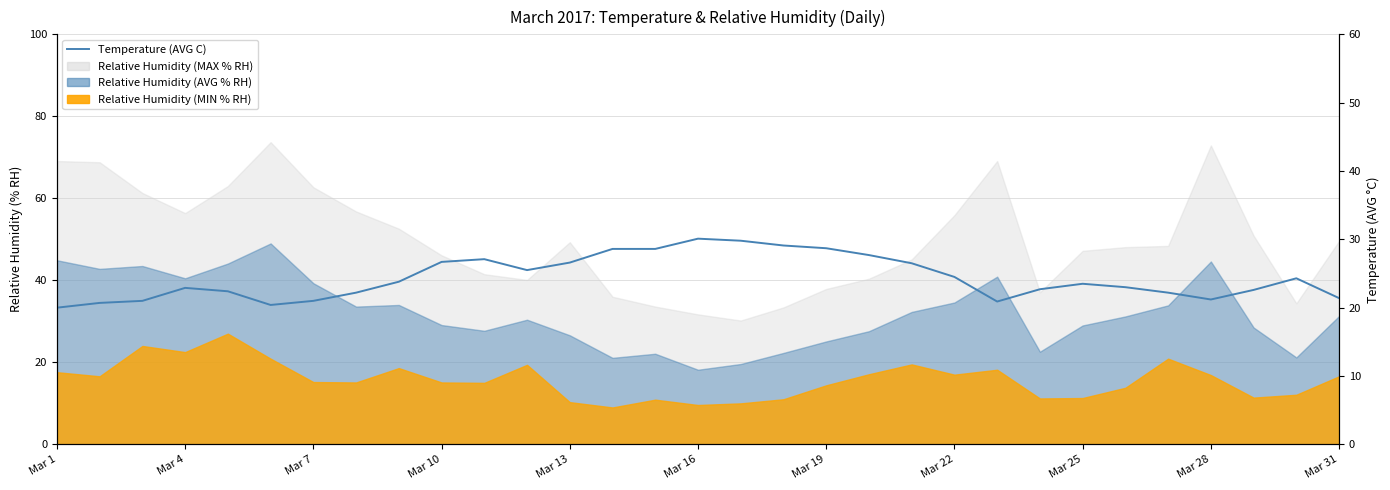

What is the value of the 16th point from the left?

30.1